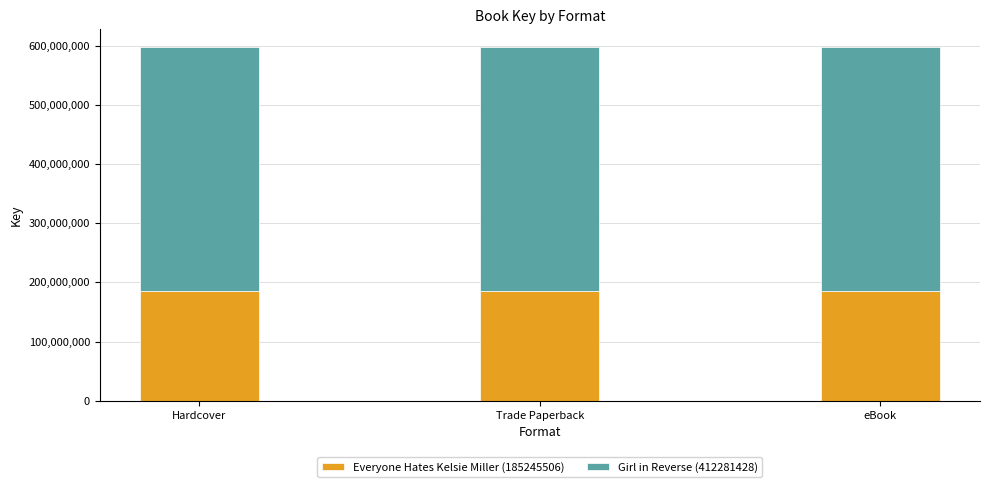

What is the total value across all series at eBook?

597526934